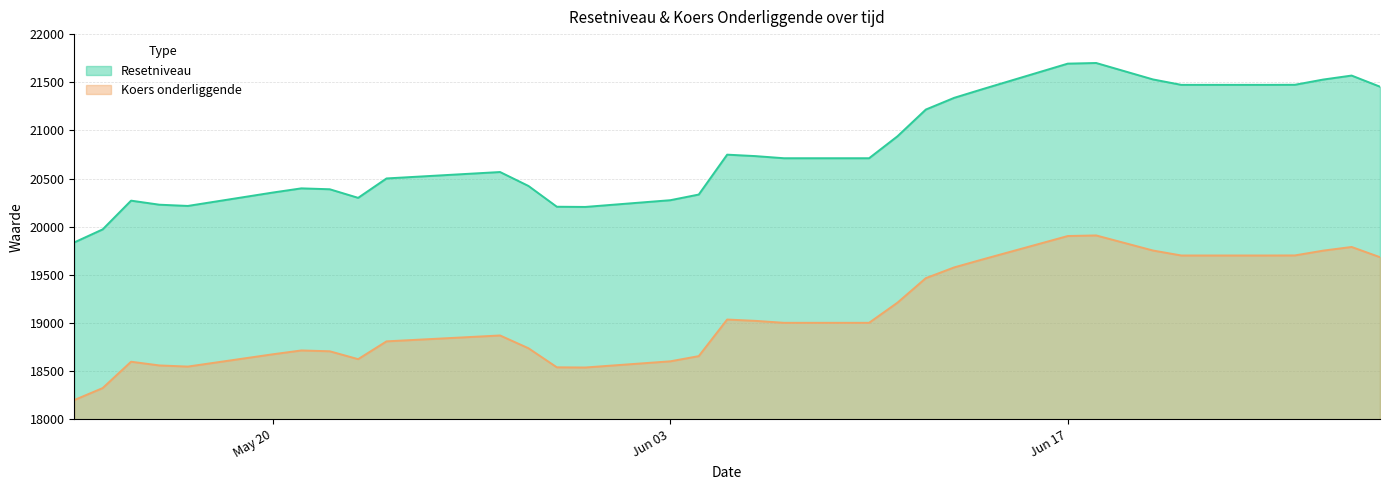

At which category is the sum across all series the highest?

2024-06-18